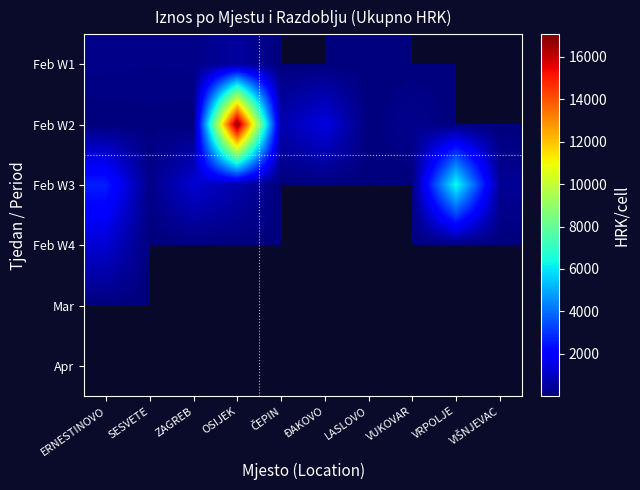

At how many categories does at least one series exceed 6477?

1